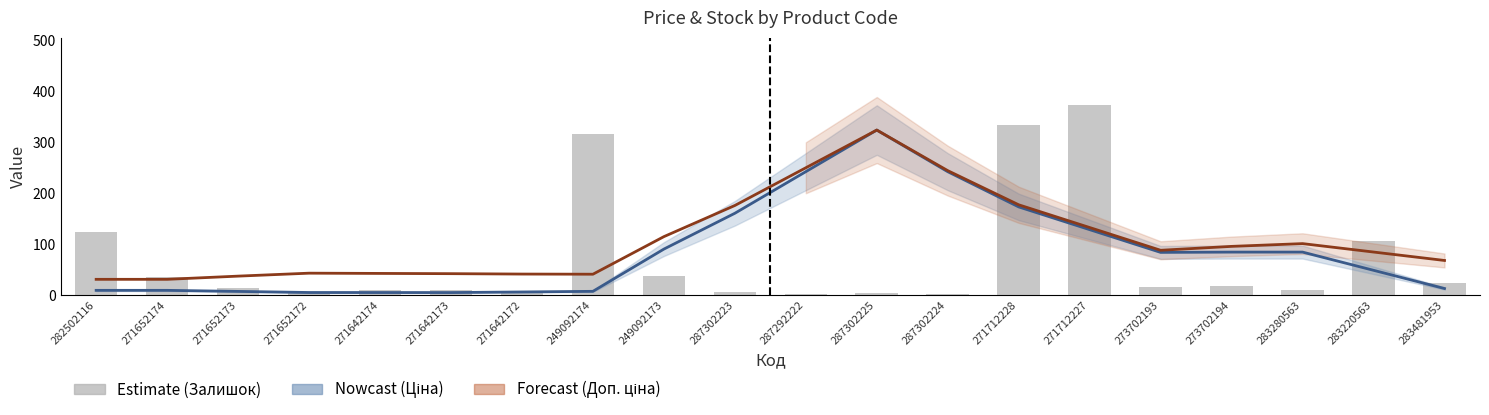

What is the difference between the Залишок values at 271652174 and 282502116?

90.0